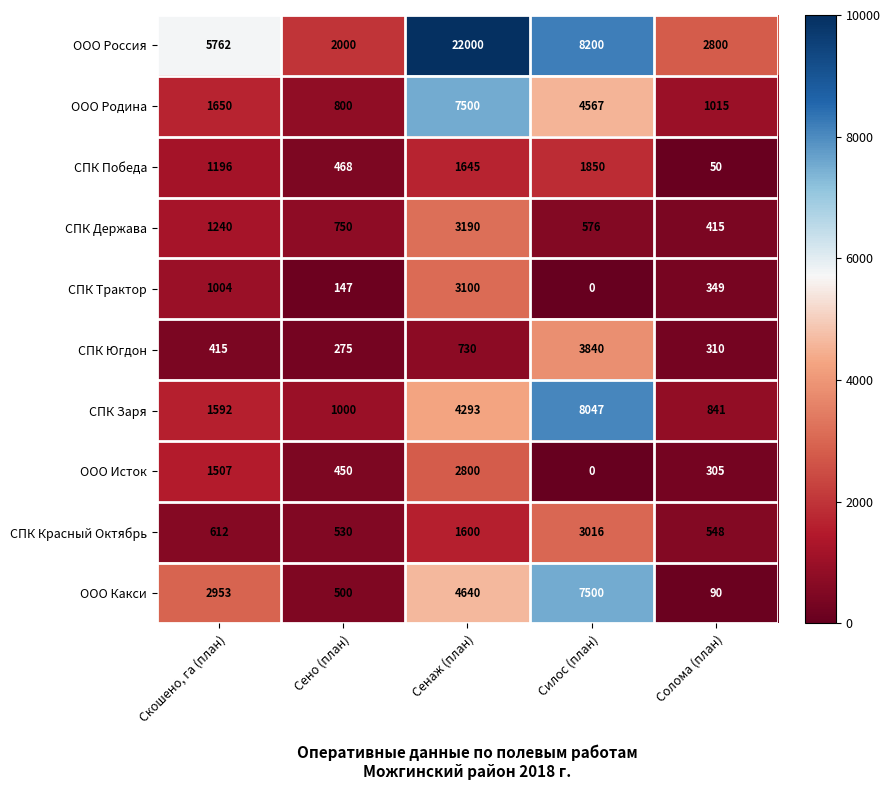

What is the approximate value of ООО Россия at Сенаж (план)?

22000